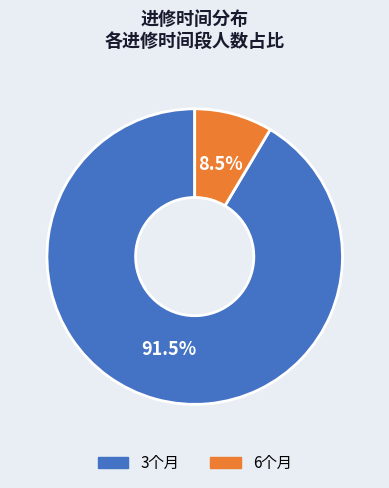

Is it true that 6个月 is 20% of the pie?

False